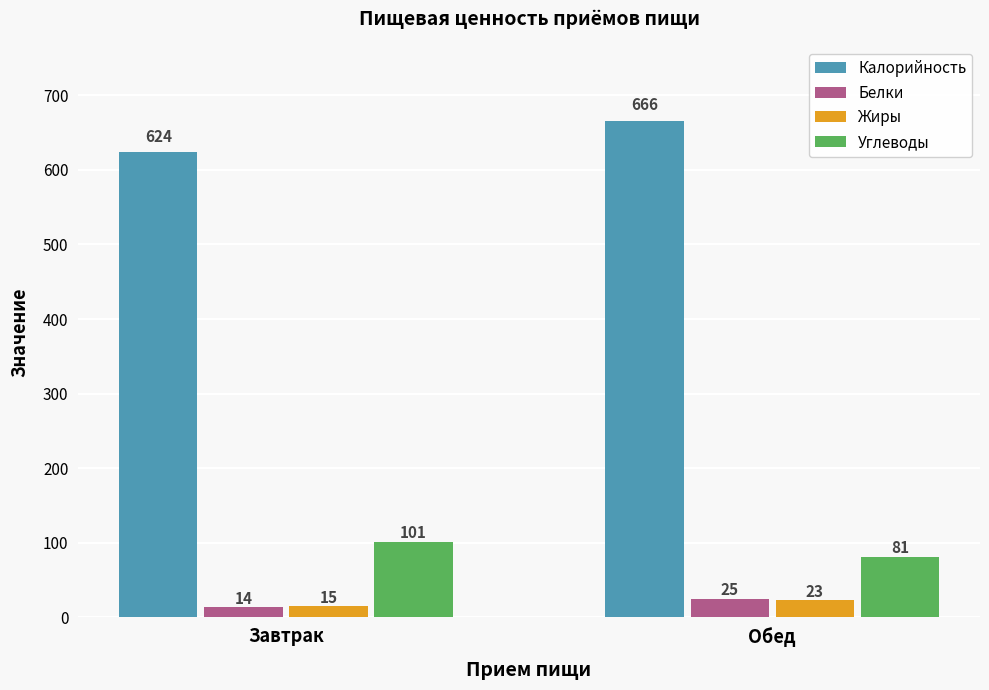

Reading left to right, what are all the values shown in this chart?

Калорийность: Завтрак=624	Обед=666
Белки: Завтрак=14	Обед=25
Жиры: Завтрак=15	Обед=23
Углеводы: Завтрак=101	Обед=81